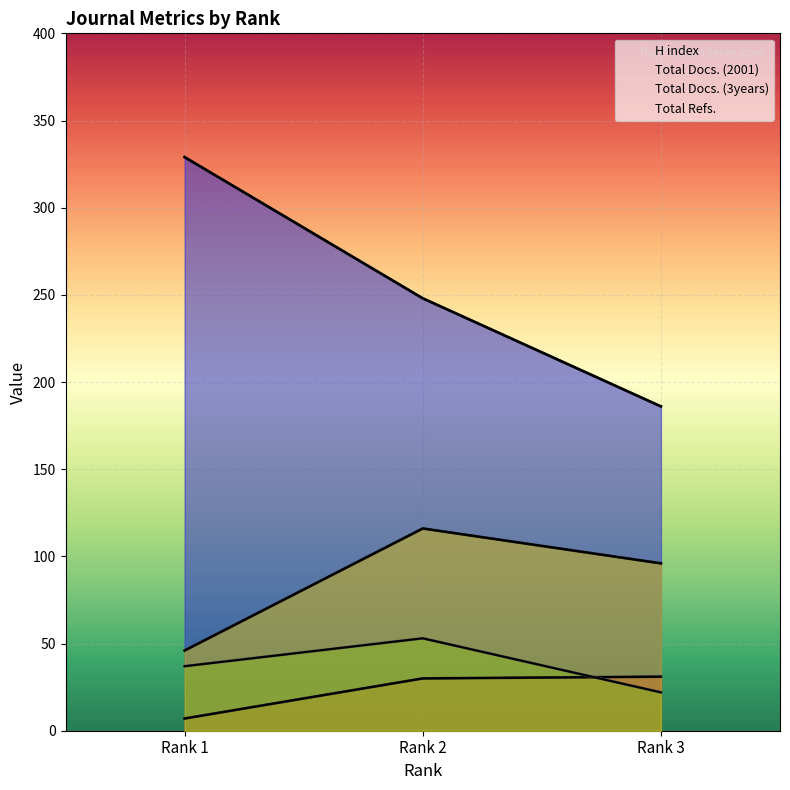

True or false: H index has a value of 165 at Rank 1.

False